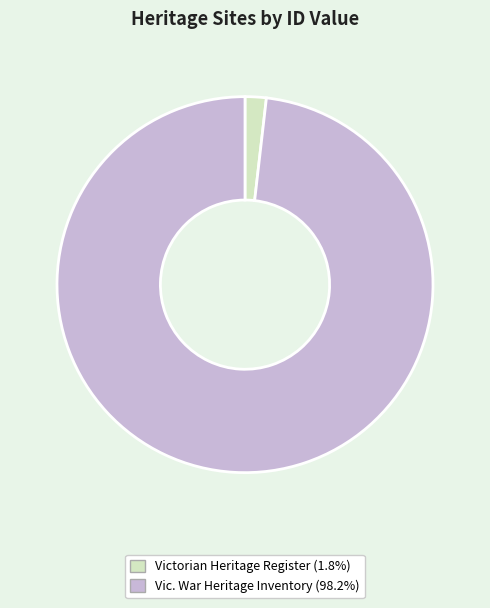

Is there any slice that represents more than half of the pie?

Yes